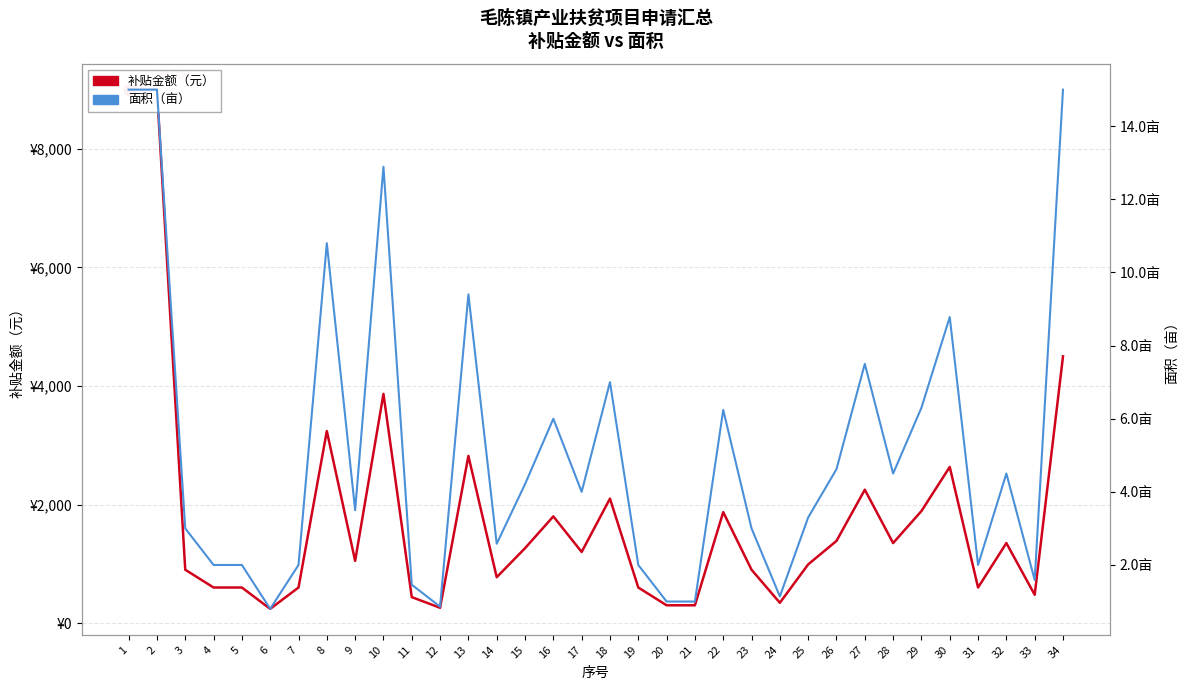

Which series has the largest Y range (max minus min)?

补贴金额（元）